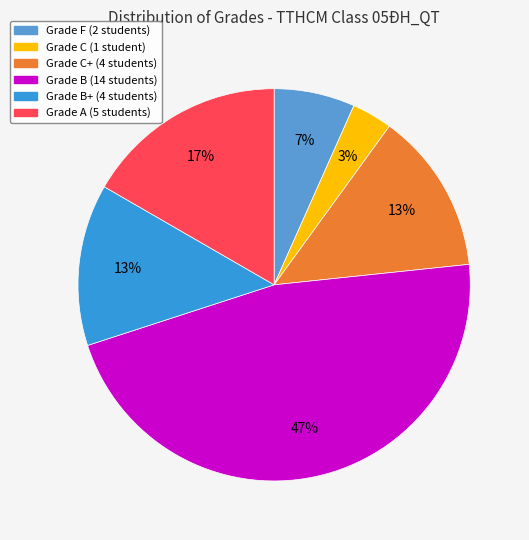

Is there a majority slice in this chart?

No